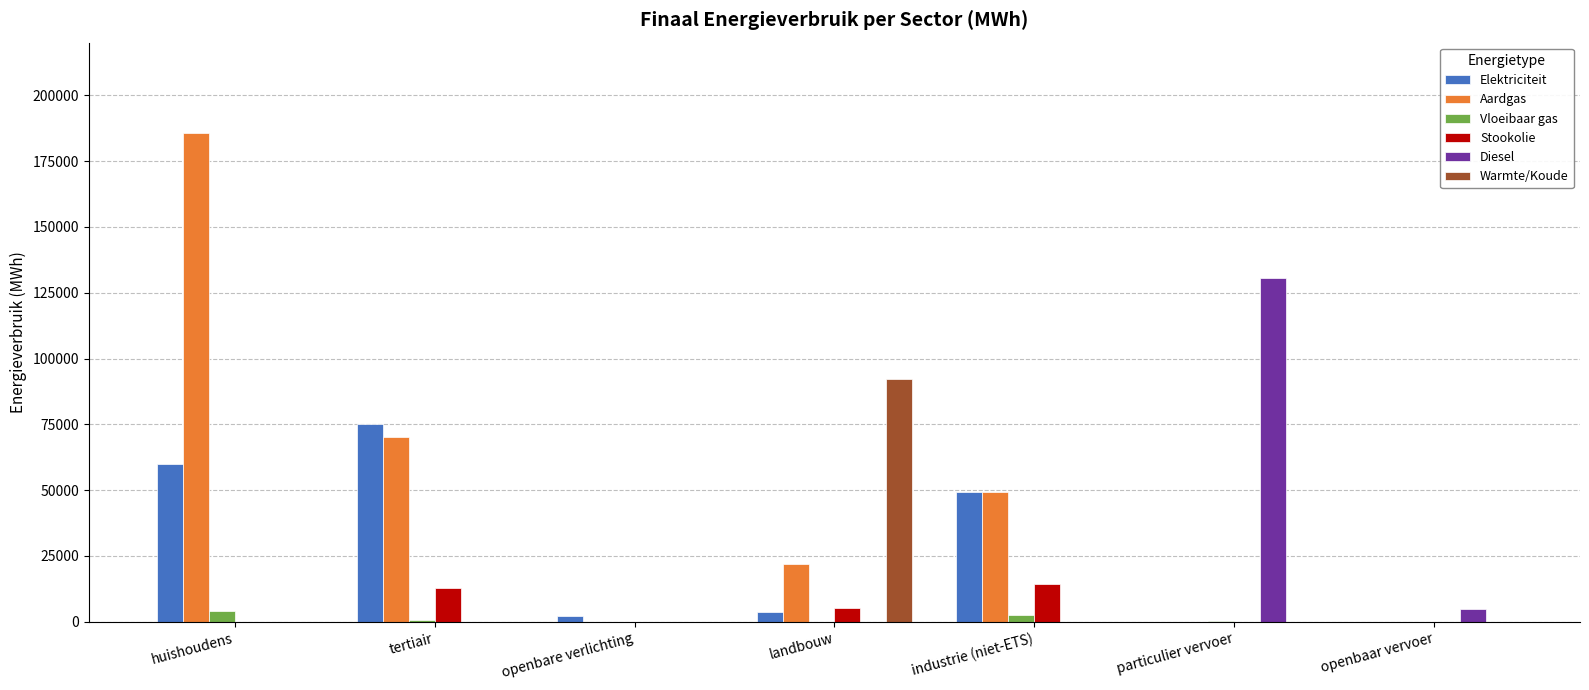

Is it true that Aardgas equals 0.0 at openbaar vervoer?

True